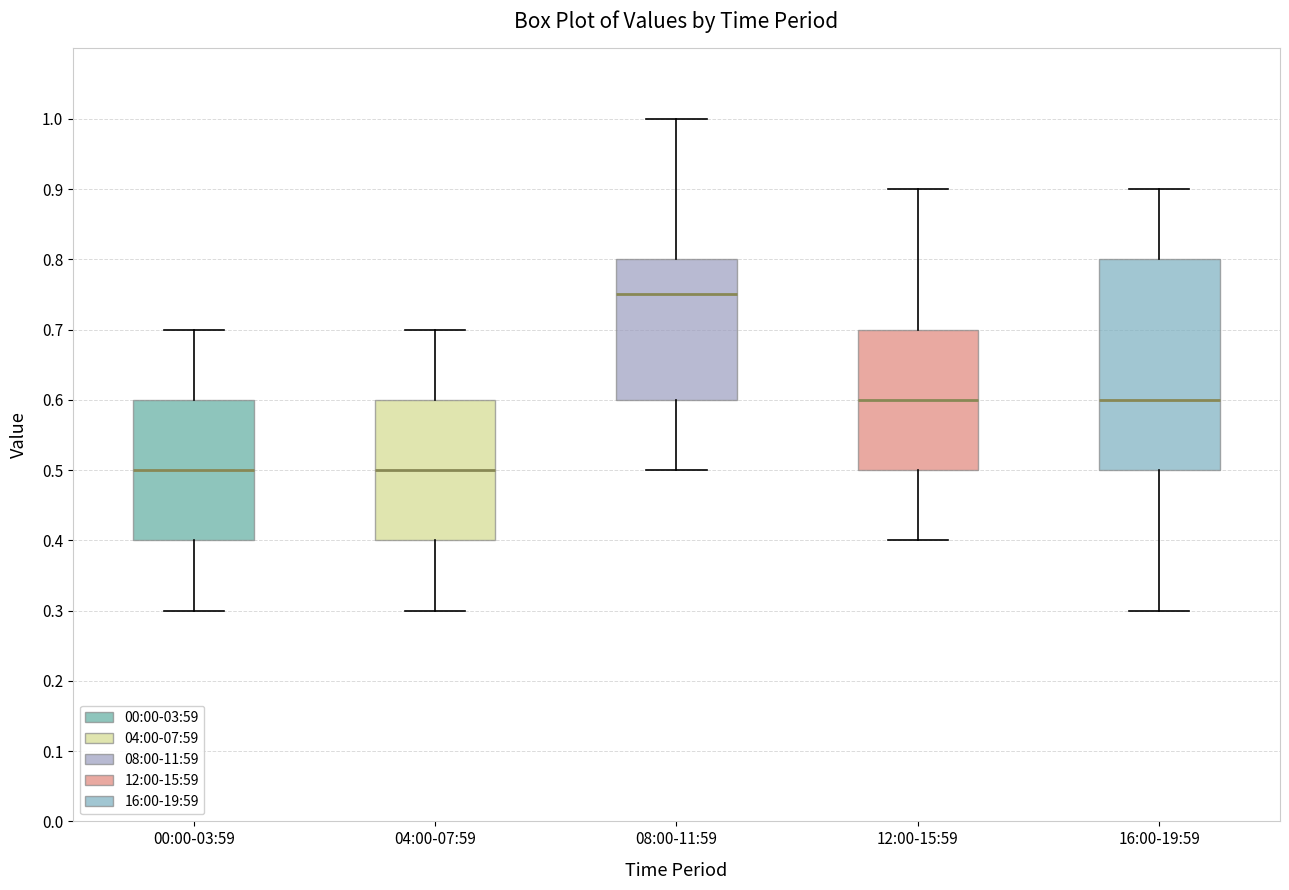

Which box has the highest median line?

08:00-11:59